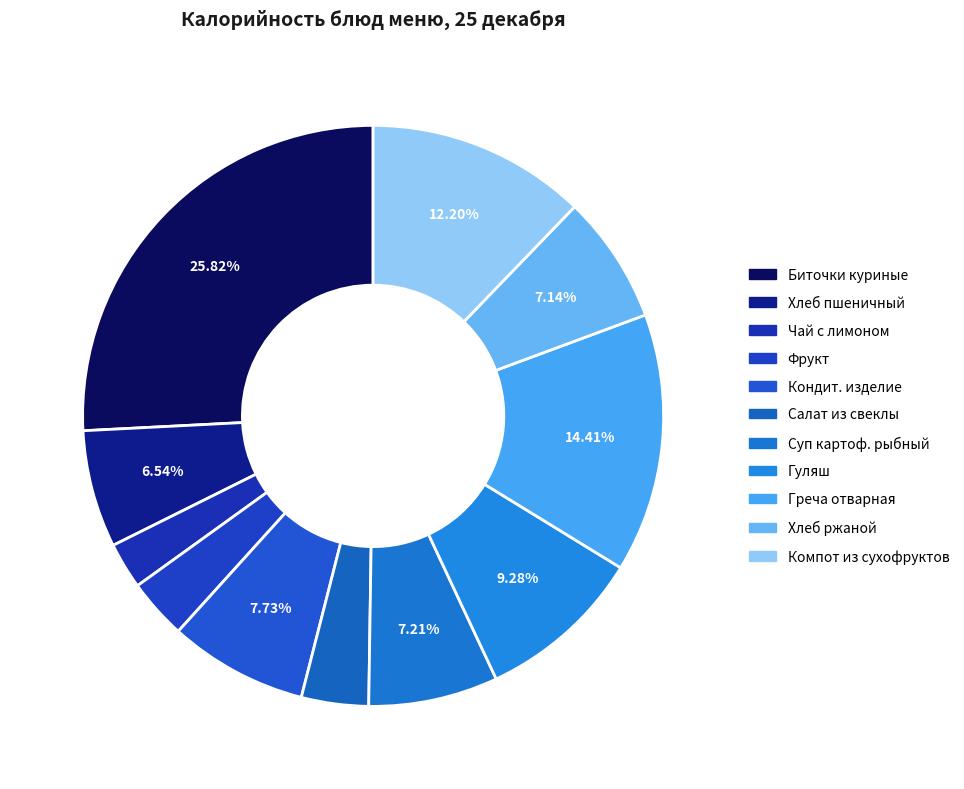

Is it true that Хлеб пшеничный is 7% of the pie?

True